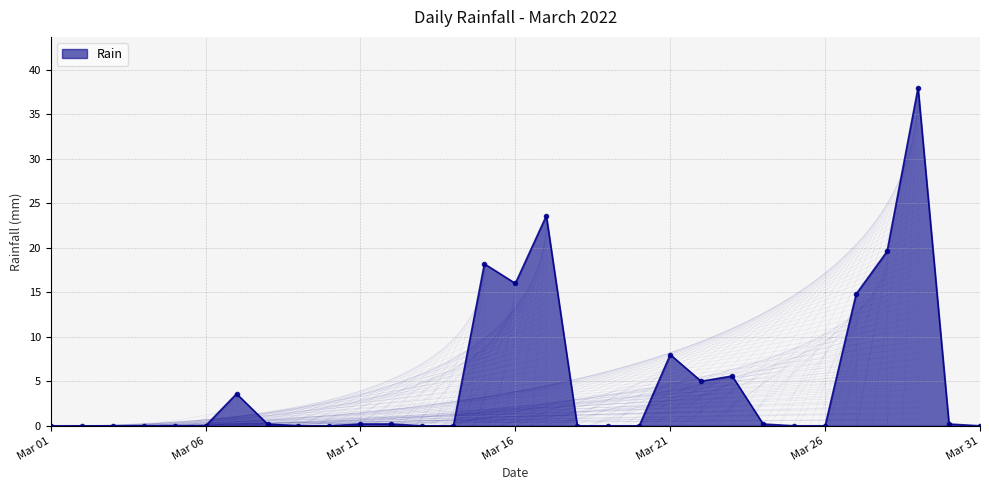

What is the difference between the second highest and second lowest values?

23.6